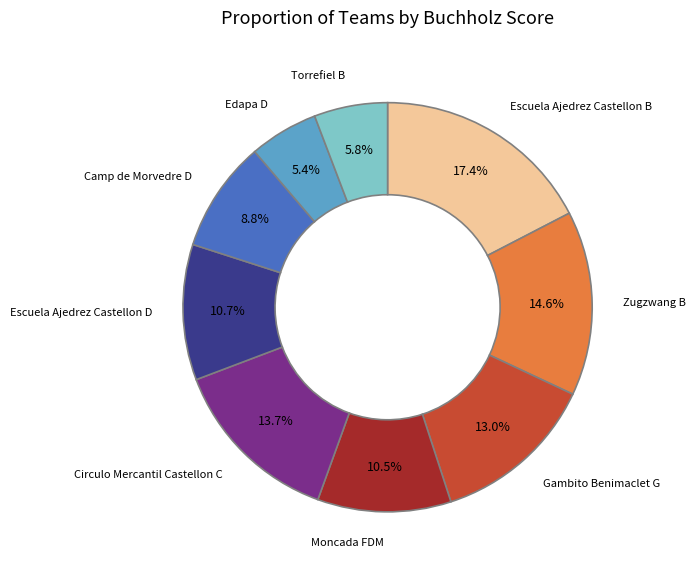

The Circulo Mercantil Castellon C slice represents 14% of the pie. True or false?

True